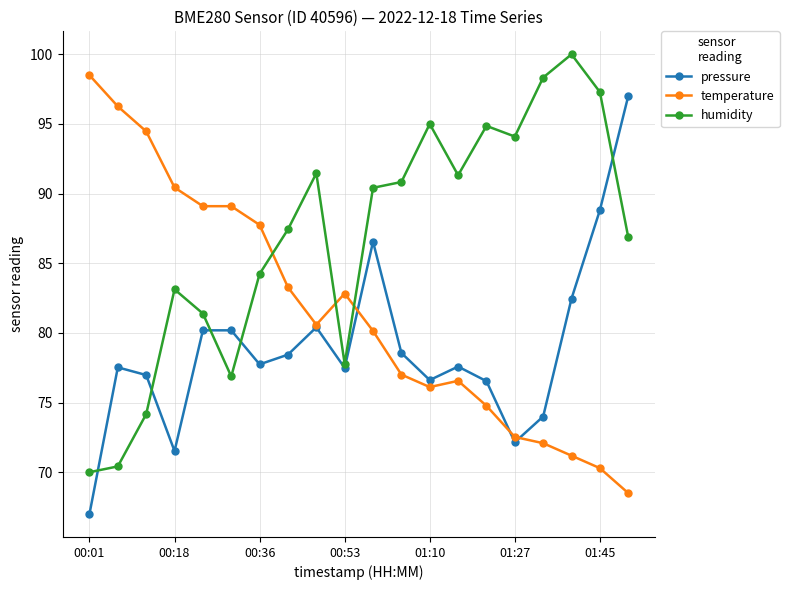

What is the sum of all humidity values?

1735.9